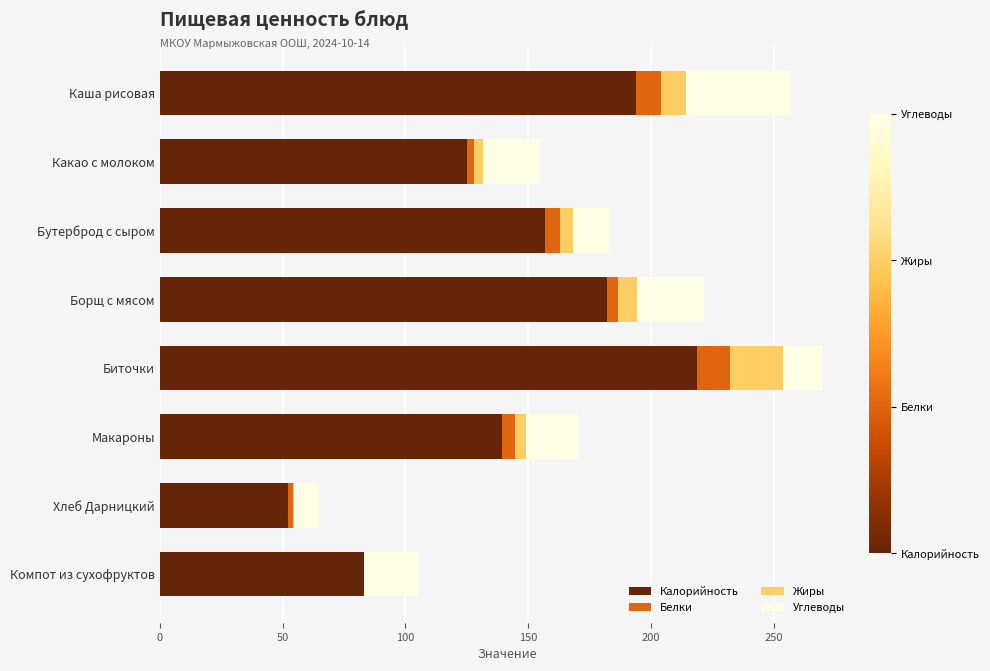

Which category has the highest value in the Калорийность series?

Биточки